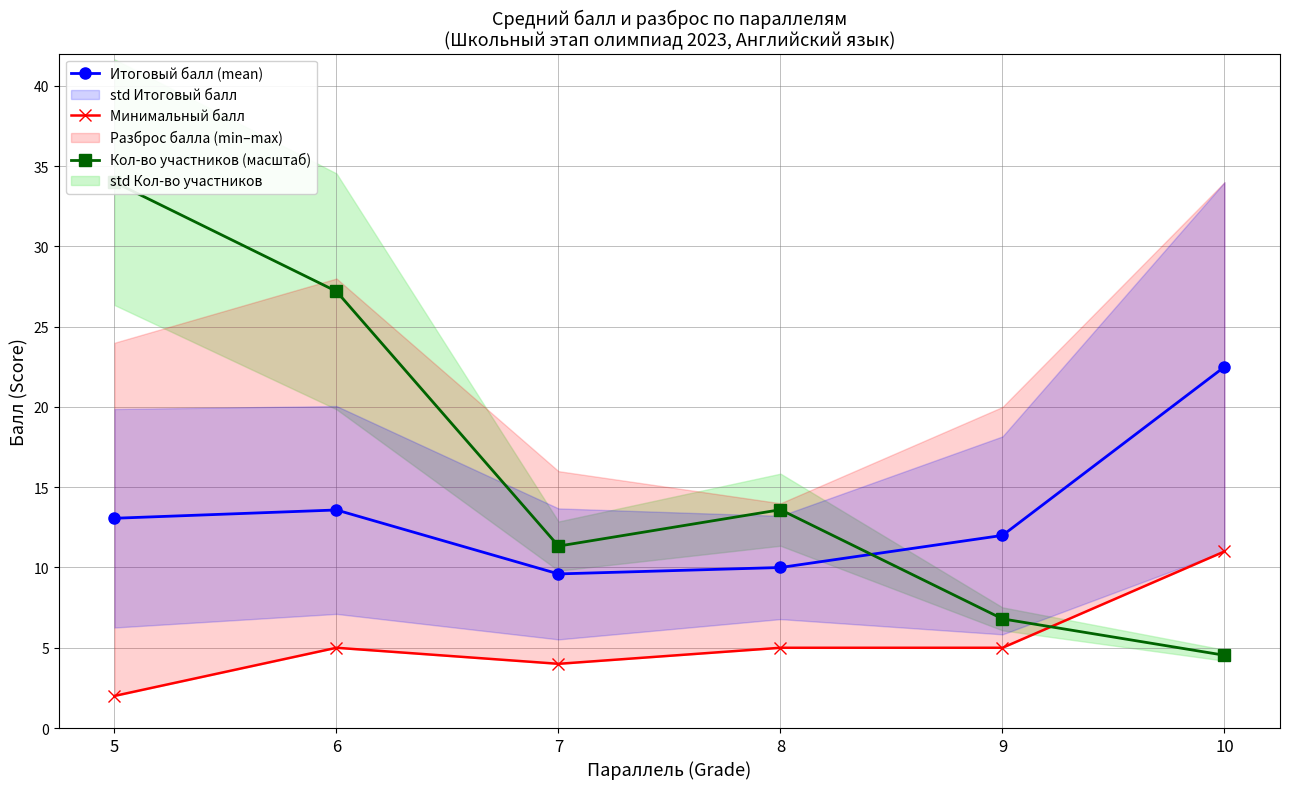

List the series in order of their overall mean, highest first.

Кол-во участников (масштаб), Итоговый балл (mean), Минимальный балл